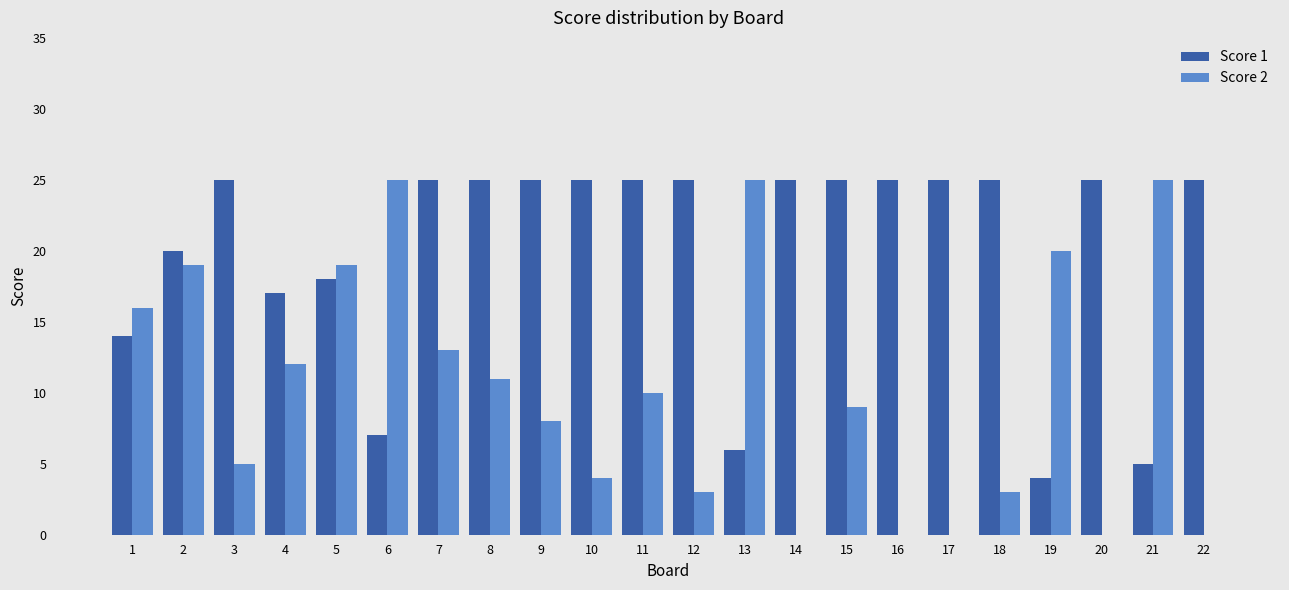

The value of Score 2 at 11 is 5. True or false?

False